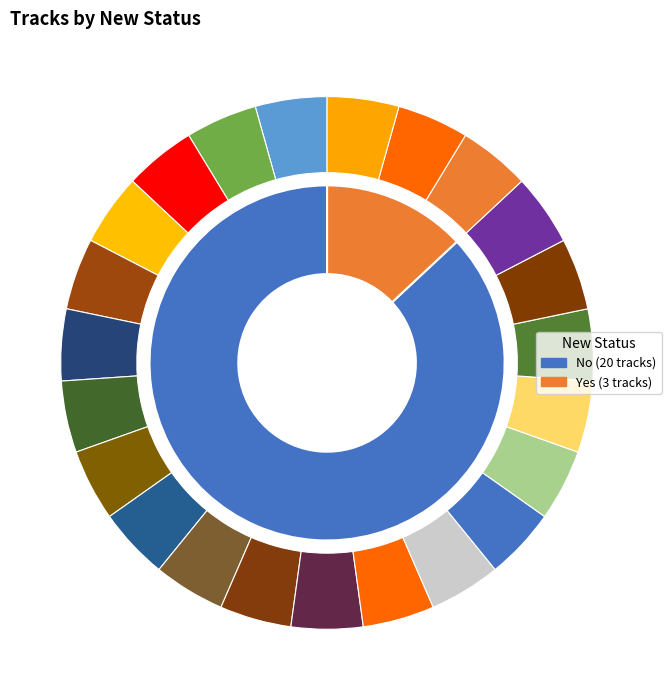

Rank the categories by value from highest to lowest.

No, Yes